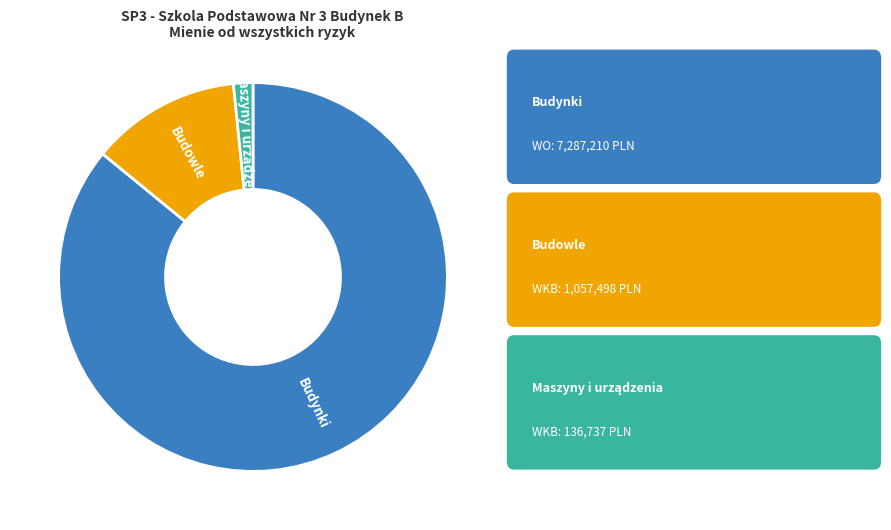

Does any single category account for the majority?

Yes